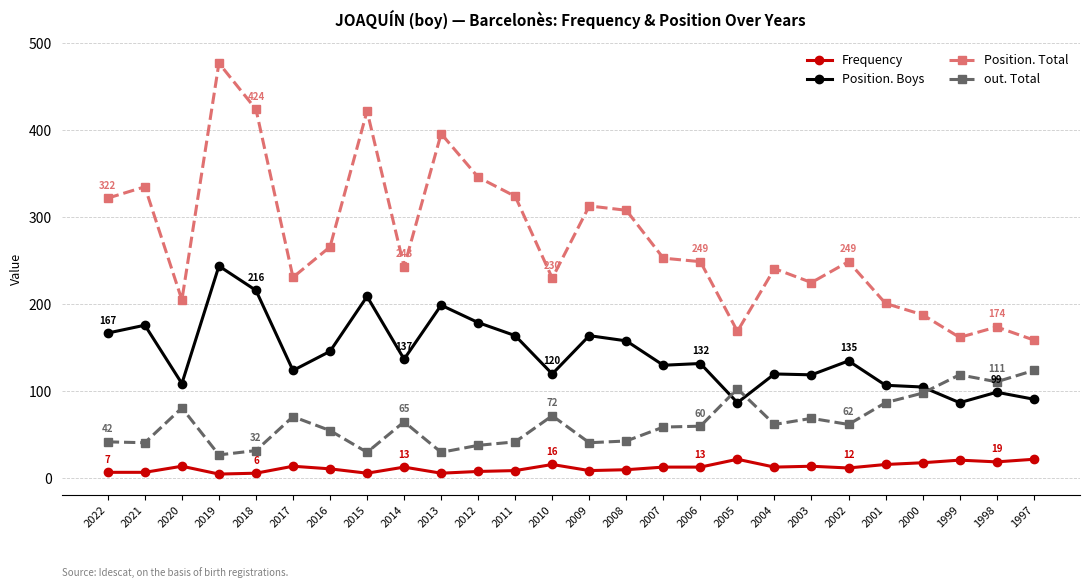

True or false: Frequency and out. Total cross at least once.

False